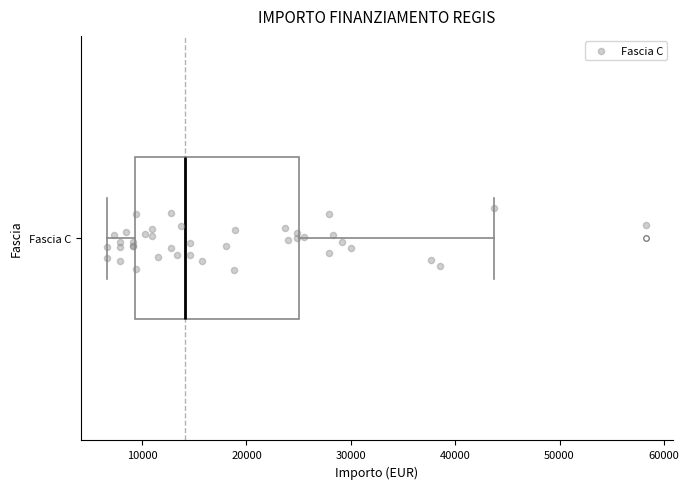

Transcribe this box plot: give where the median line is, the range the box spans, and where the two whiskers end, as read against the x-axis. The values are not printed on the chart, so give them approximately, as read against the axis.

median 14000, box 9000 to 25000, whiskers 7000 to 44000